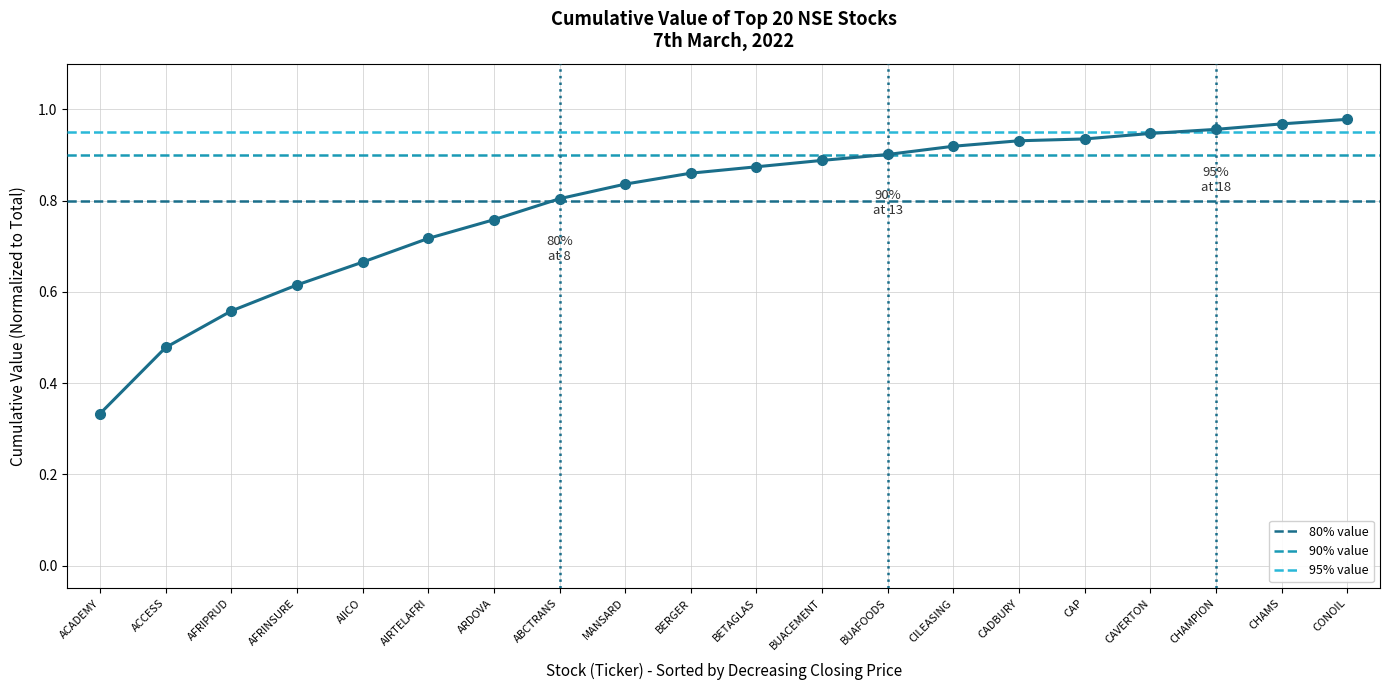

What is the maximum value shown in the chart?

1.0